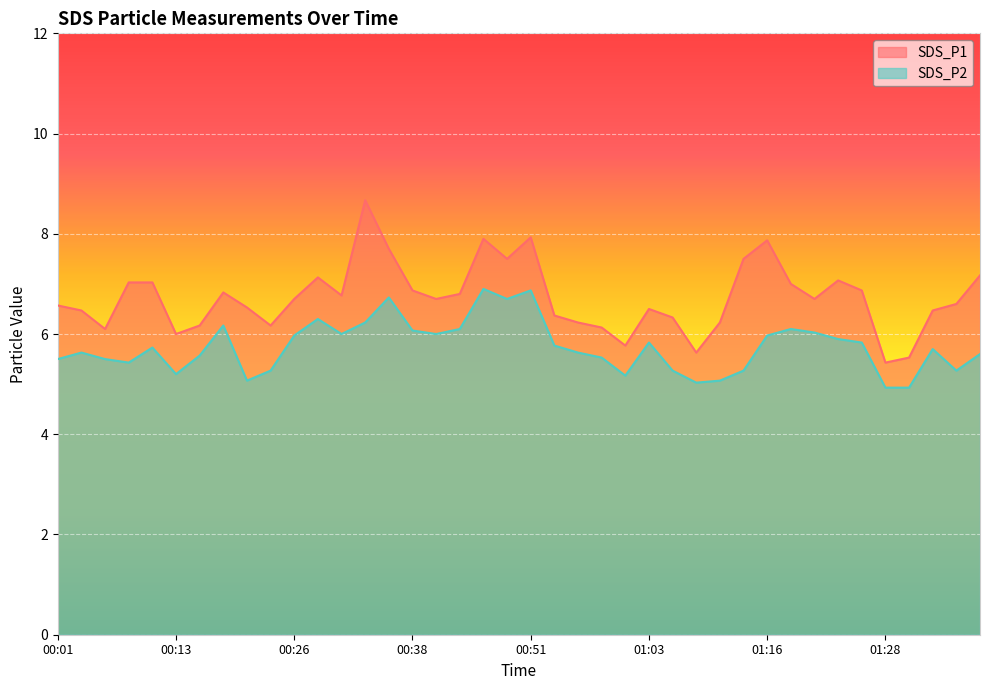

True or false: SDS_P2 and SDS_P1 cross at least once.

False